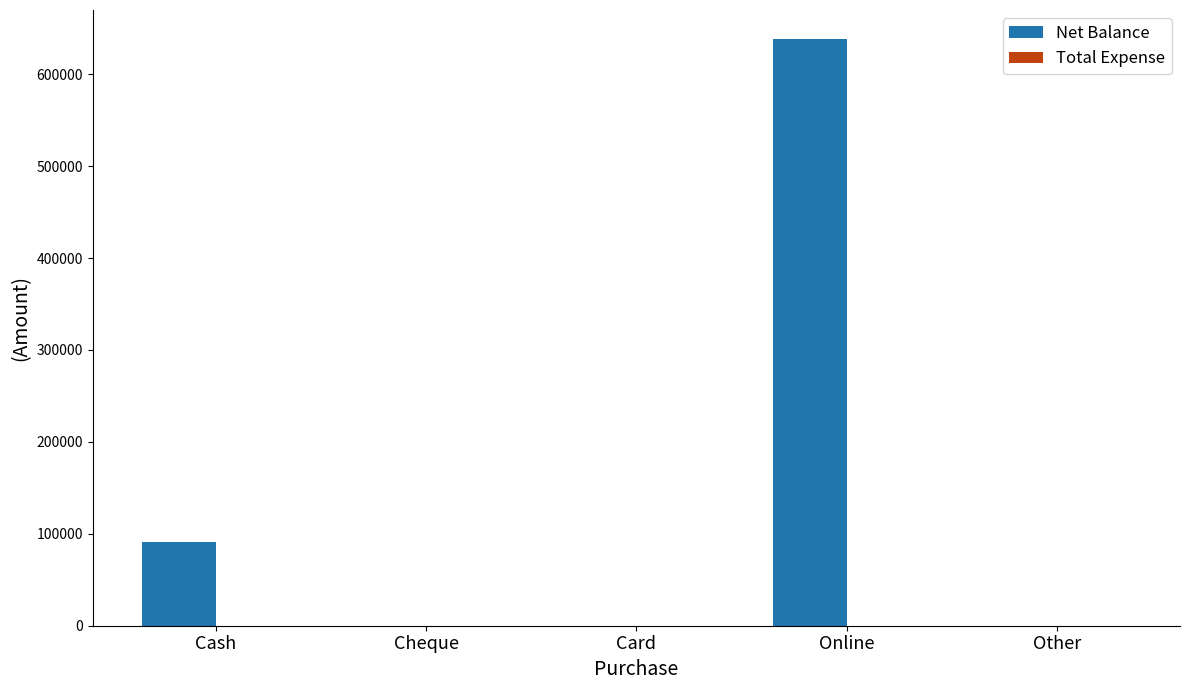

What is the change in value from Cheque to Online?

+637900